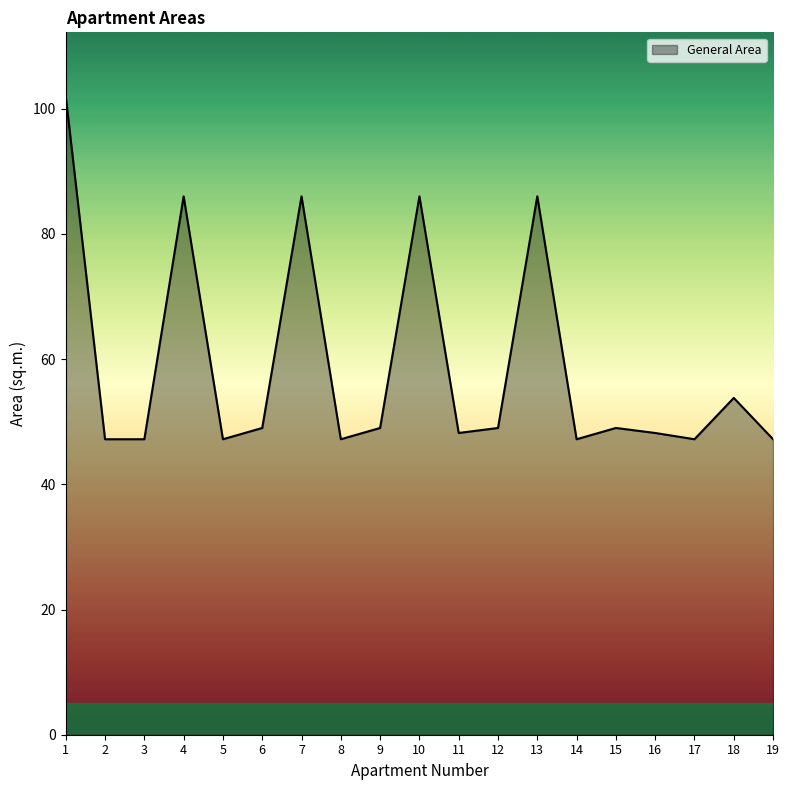

What is the sum of the values at 18 and 5?

101.0